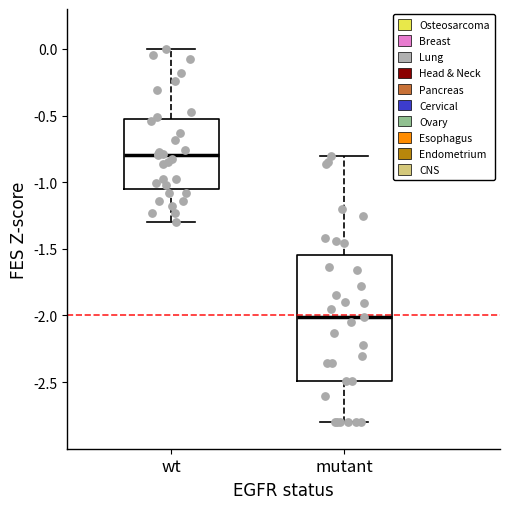

Comparing the boxes themselves (not the whiskers), which one is the tallest?

mutant